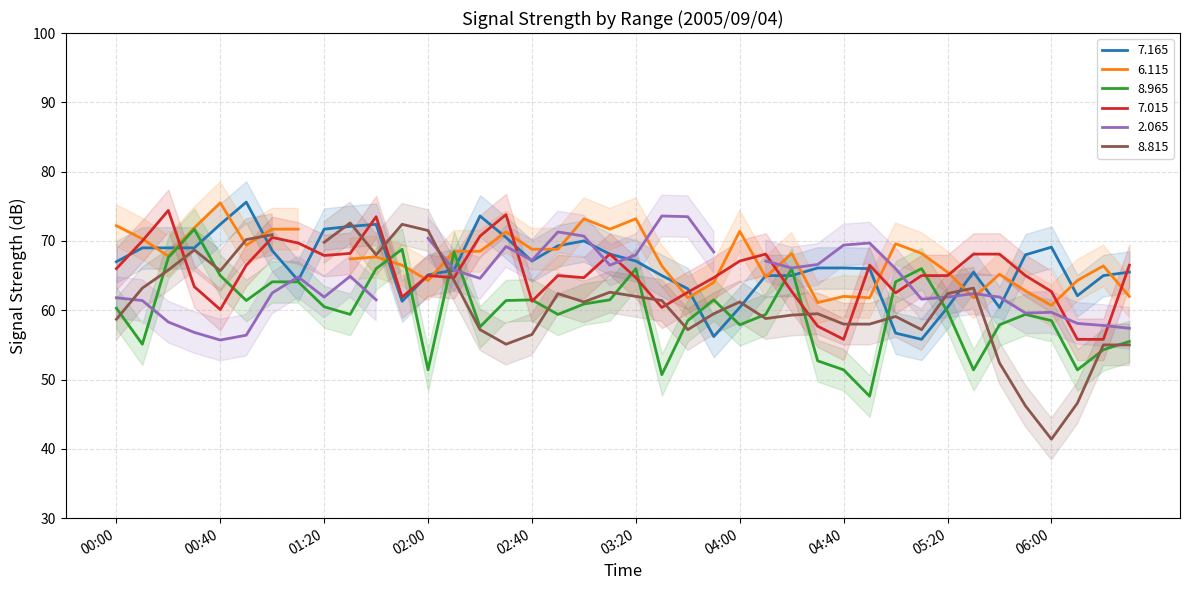

How many data points in   8.965 are above 60?

20